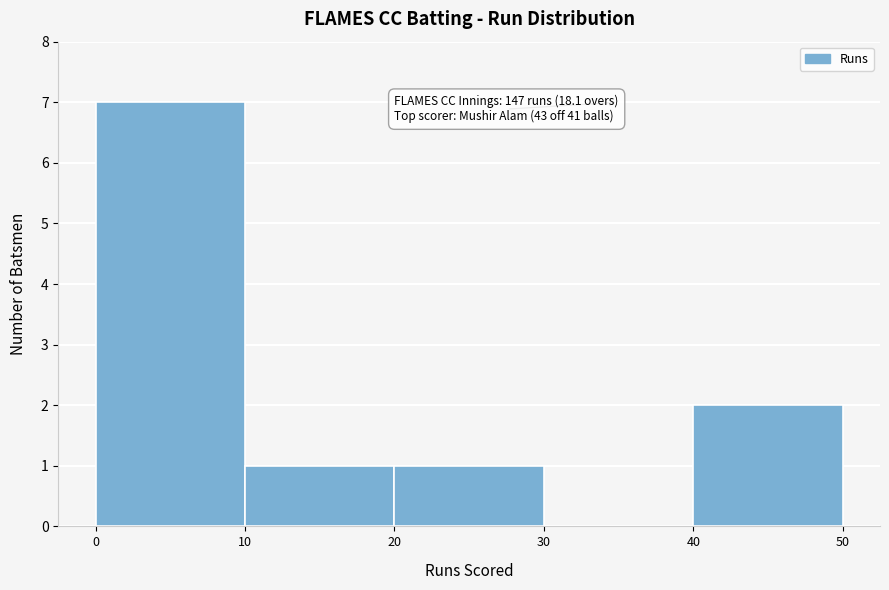

Which range on the x-axis has the tallest bar?

0 to 10